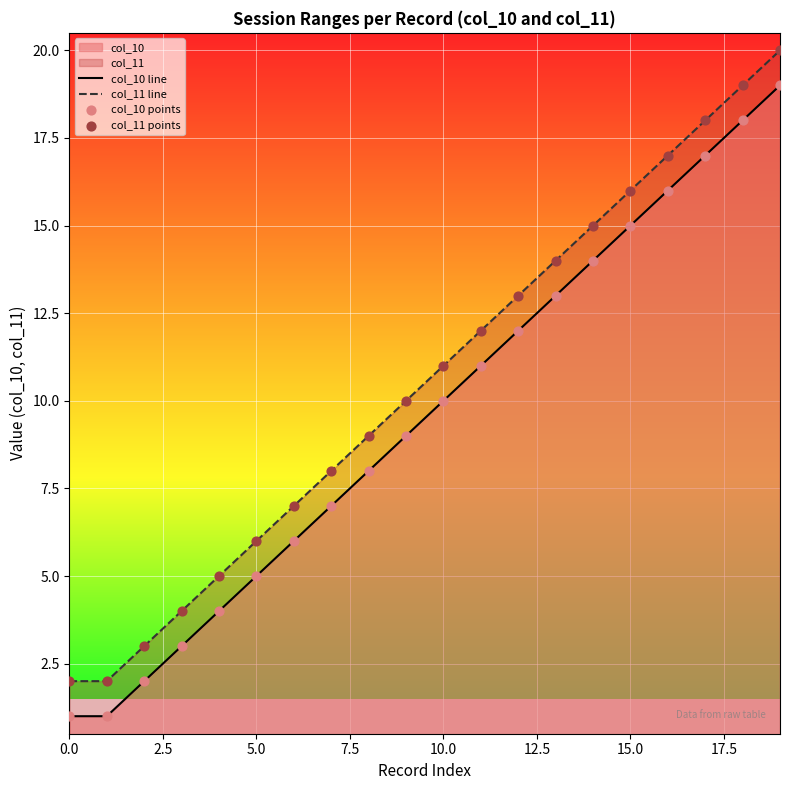

Is the value of col_11 points at 14 greater than the value of col_10 points at 17?

No